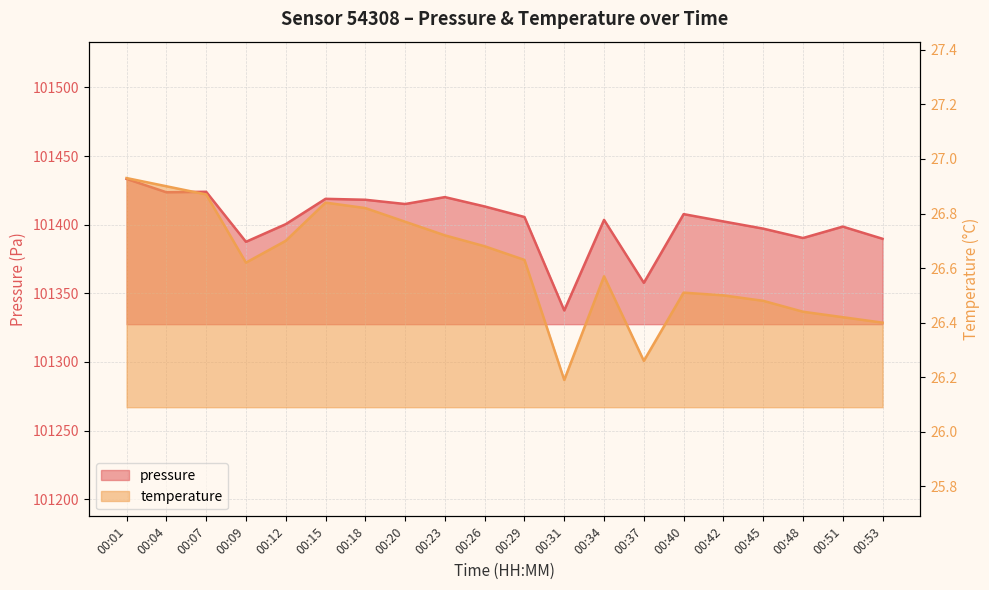

Is it true that pressure equals 29182.3 at 00:26?

False